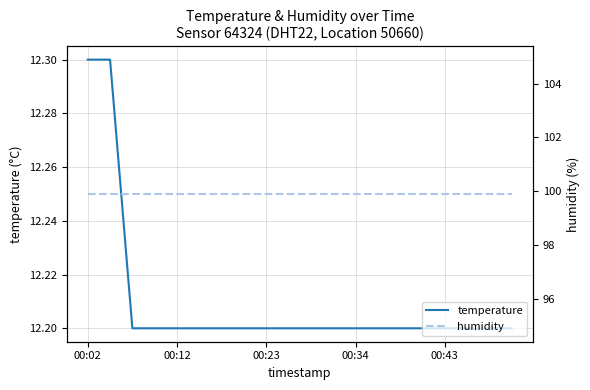

Reading left to right, what are all the values shown in this chart?

temperature: 12.3	12.3	12.2	12.2	12.2	12.2	12.2	12.2	12.2	12.2	12.2	12.2	12.2	12.2	12.2	12.2	12.2	12.2	12.2	12.2
humidity: 99.9	99.9	99.9	99.9	99.9	99.9	99.9	99.9	99.9	99.9	99.9	99.9	99.9	99.9	99.9	99.9	99.9	99.9	99.9	99.9